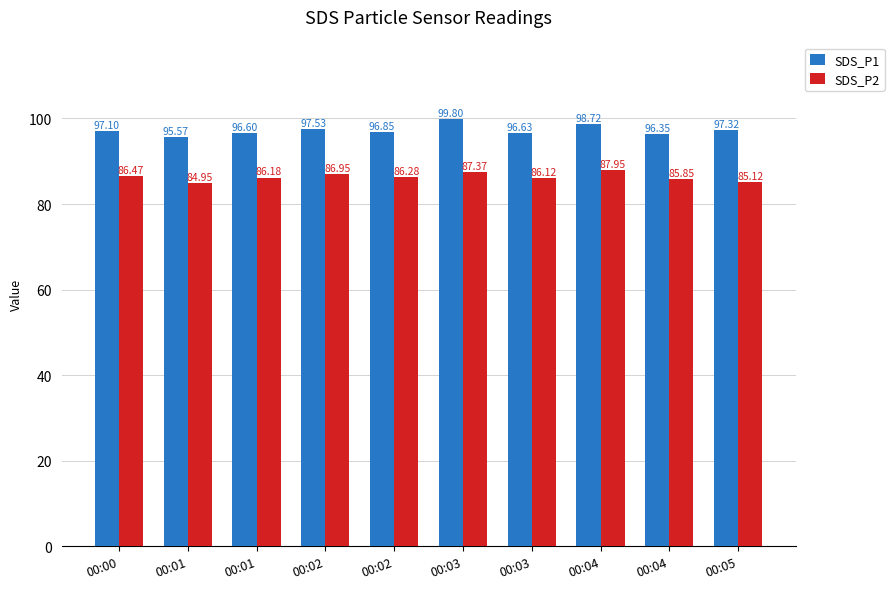

How many bars are there in each group?

2